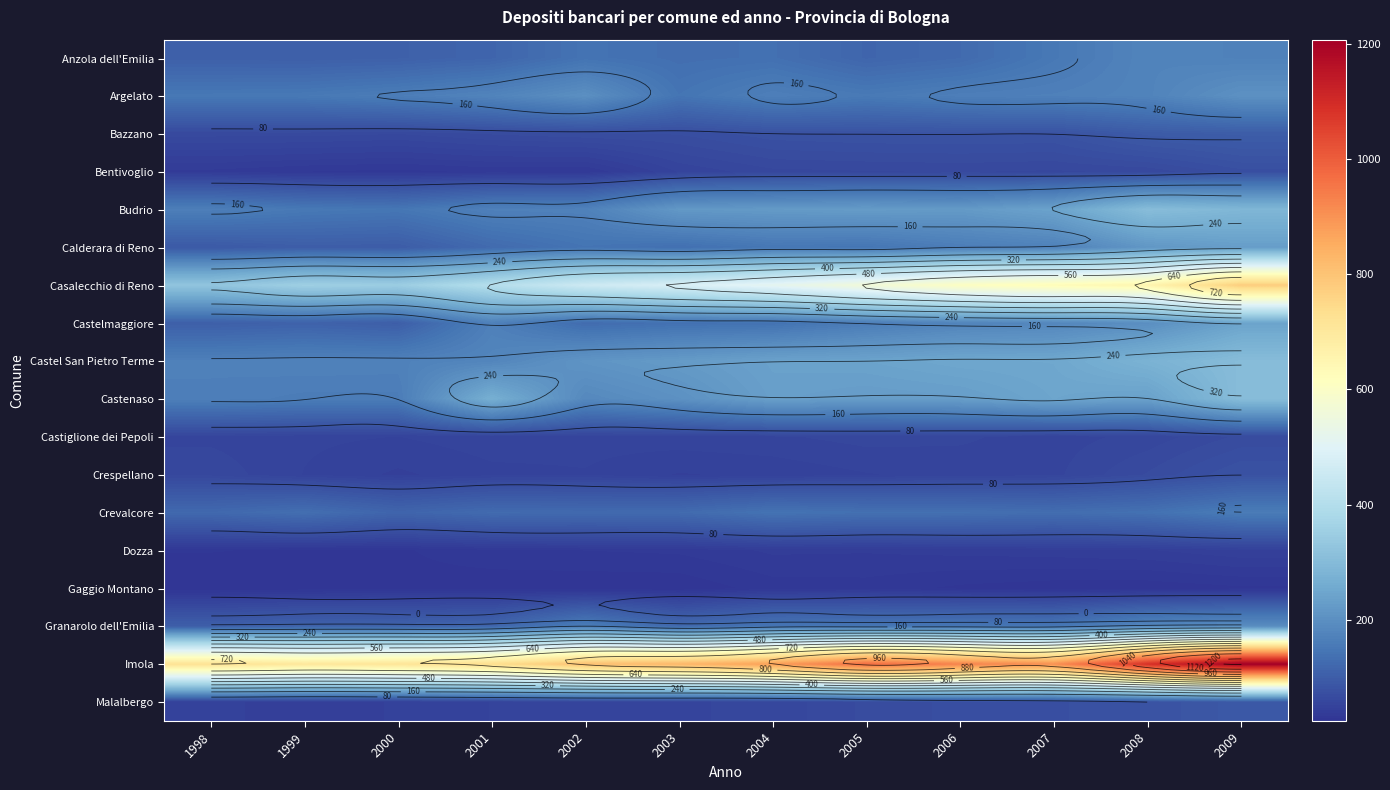

What is the average value of the Crespellano series?

55.1